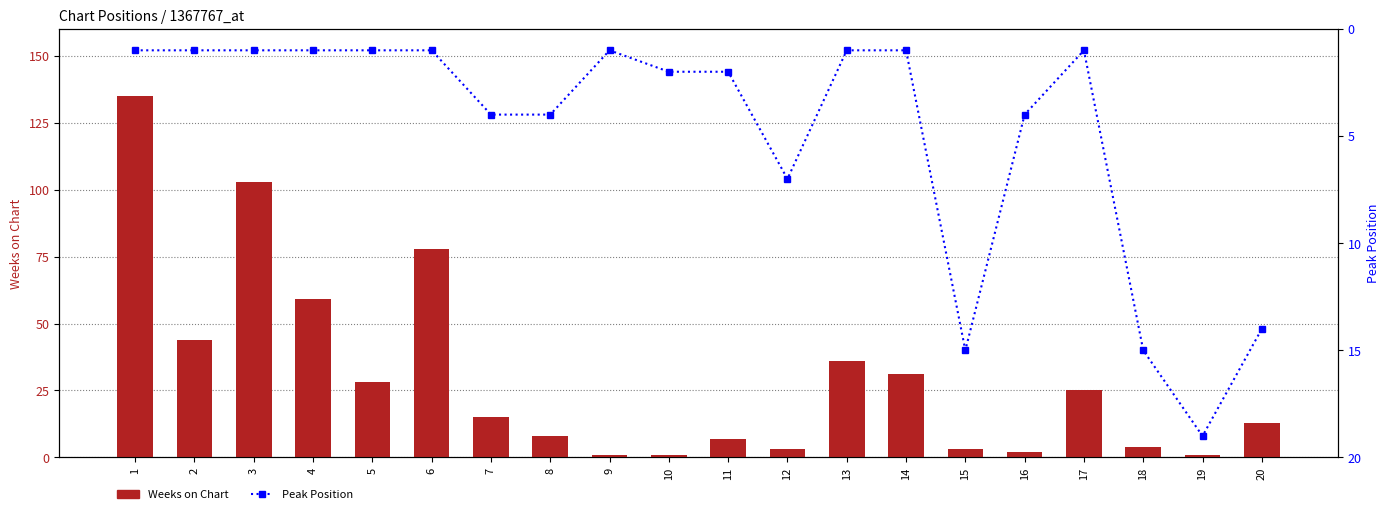

The value of Weeks on Chart at 16 is 2. True or false?

True